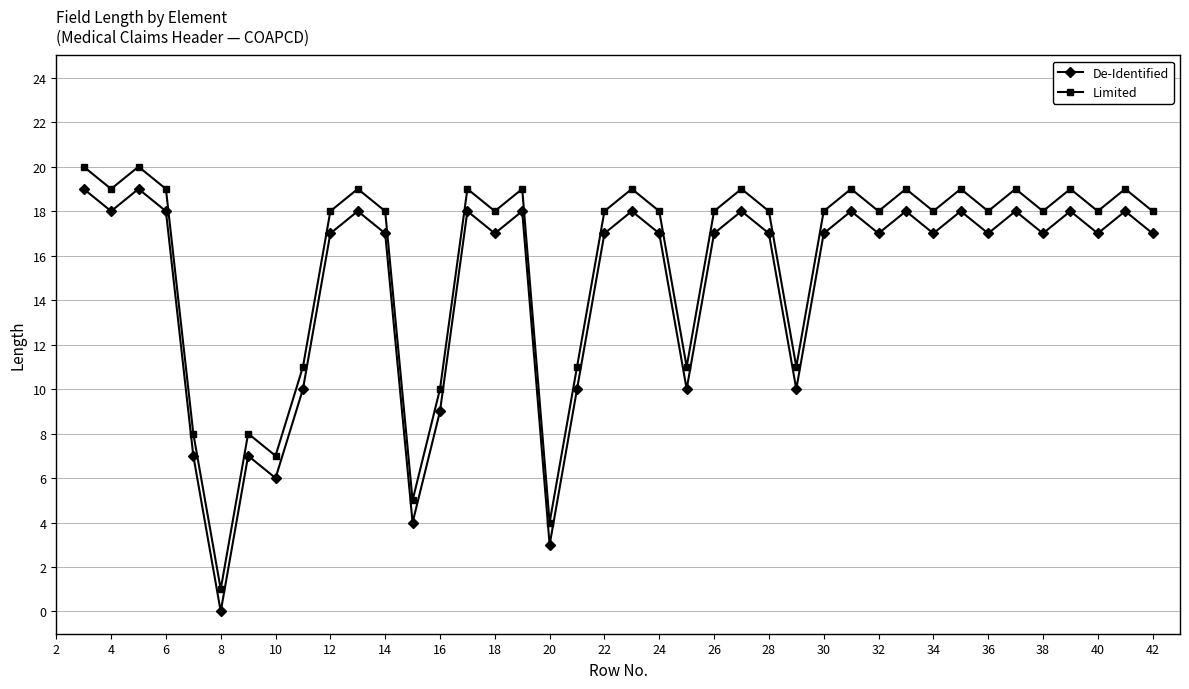

At how many categories does at least one series exceed 16?

29